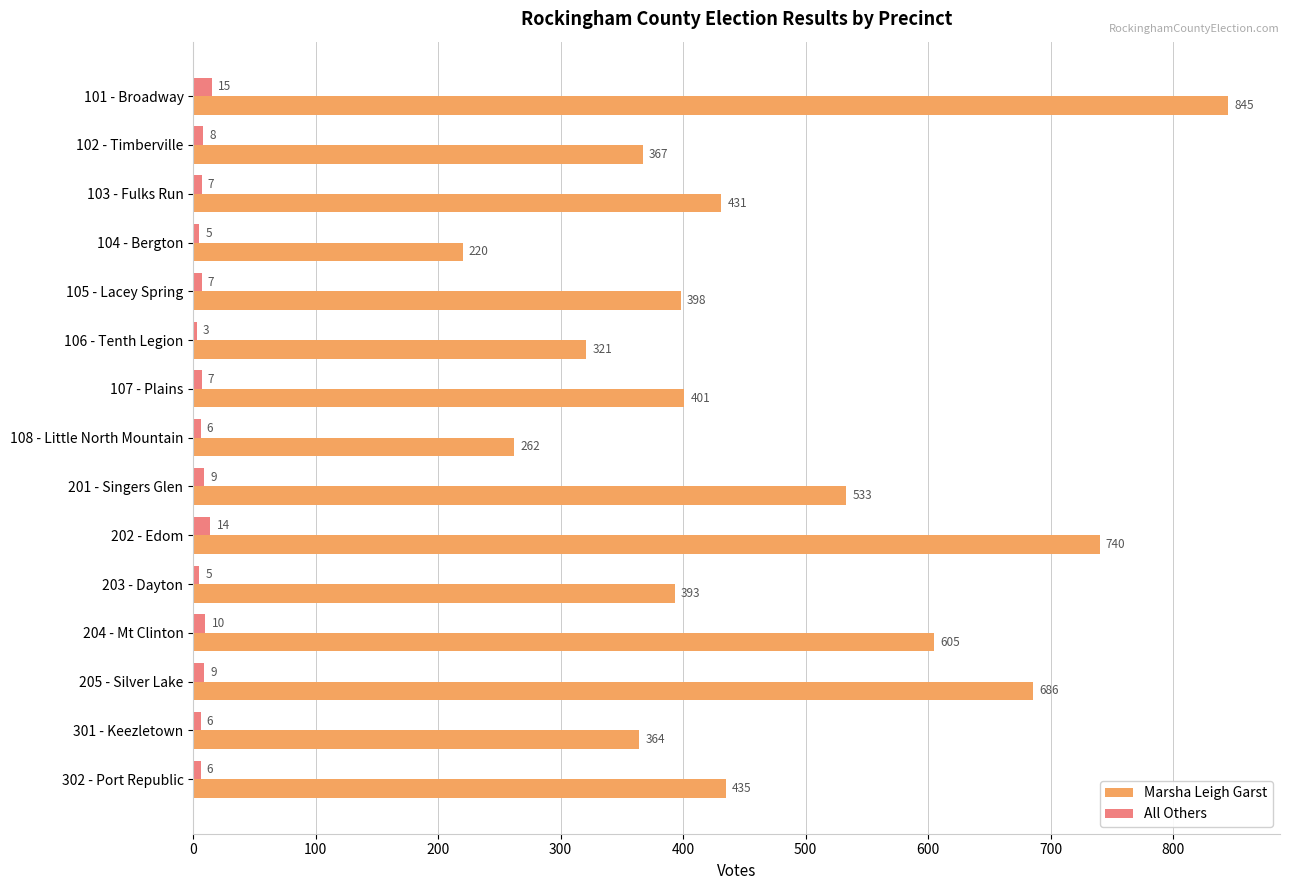

What are all the series names shown in the legend?

Marsha Leigh Garst, All Others